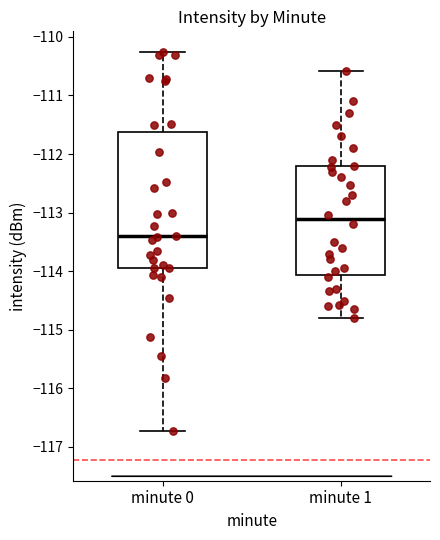

Which box is the tallest, from its lower edge to its upper edge?

minute 0